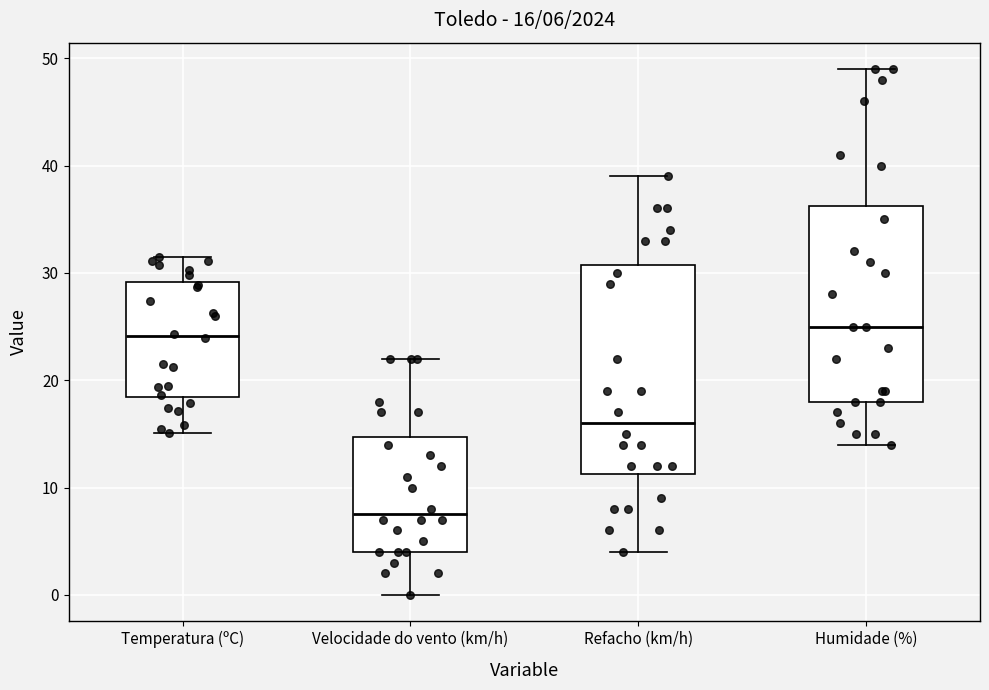

Comparing the boxes themselves (not the whiskers), which one is the tallest?

Refacho (km/h)